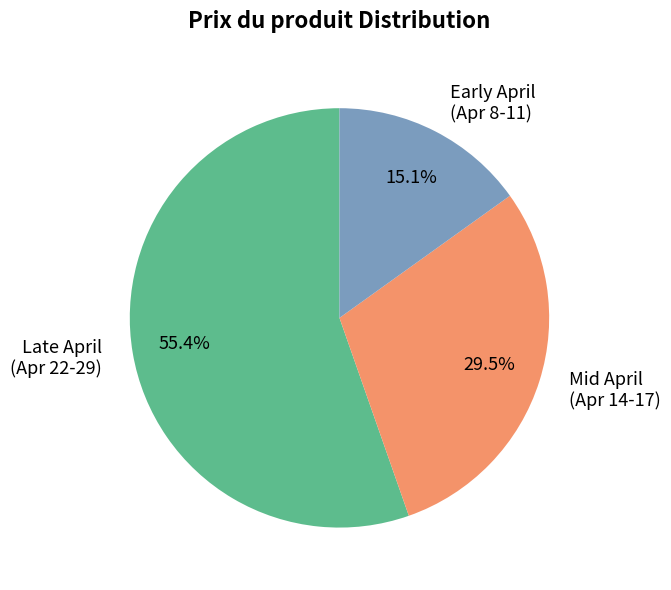

Is there any slice that represents more than half of the pie?

Yes